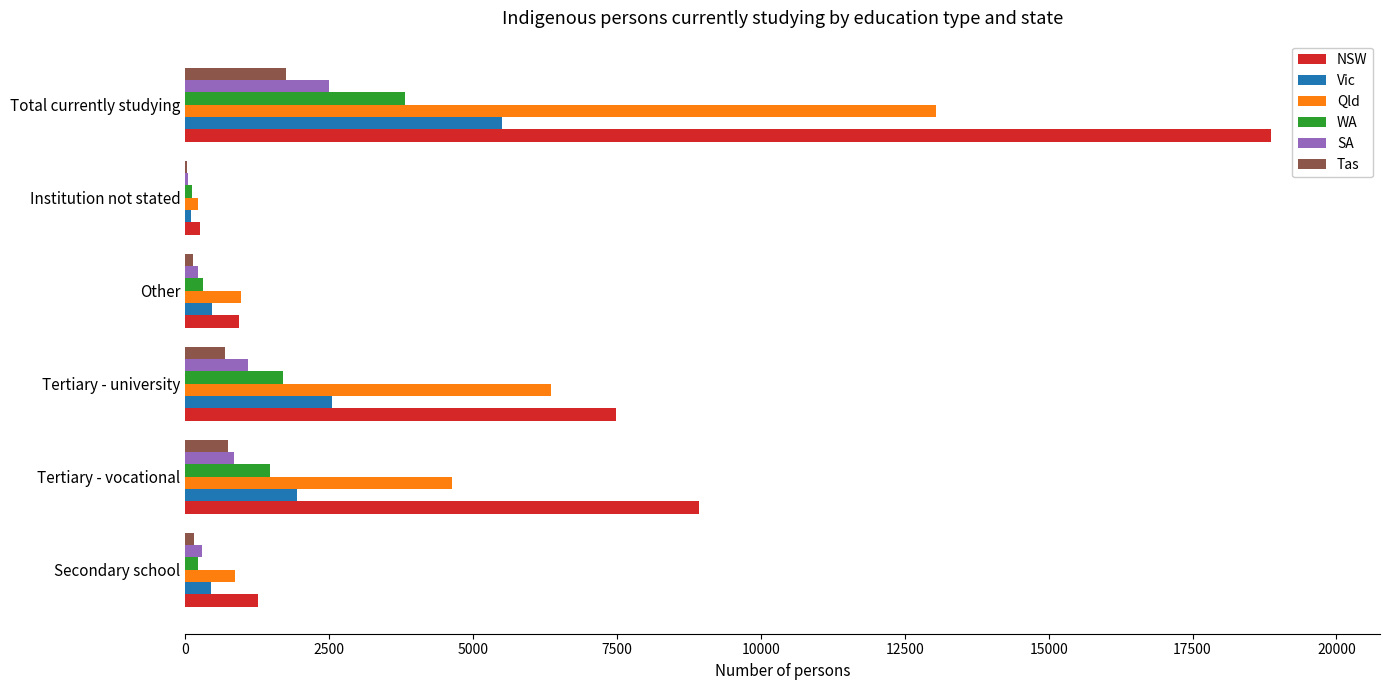

The value of NSW at Tertiary - vocational is 14968. True or false?

False